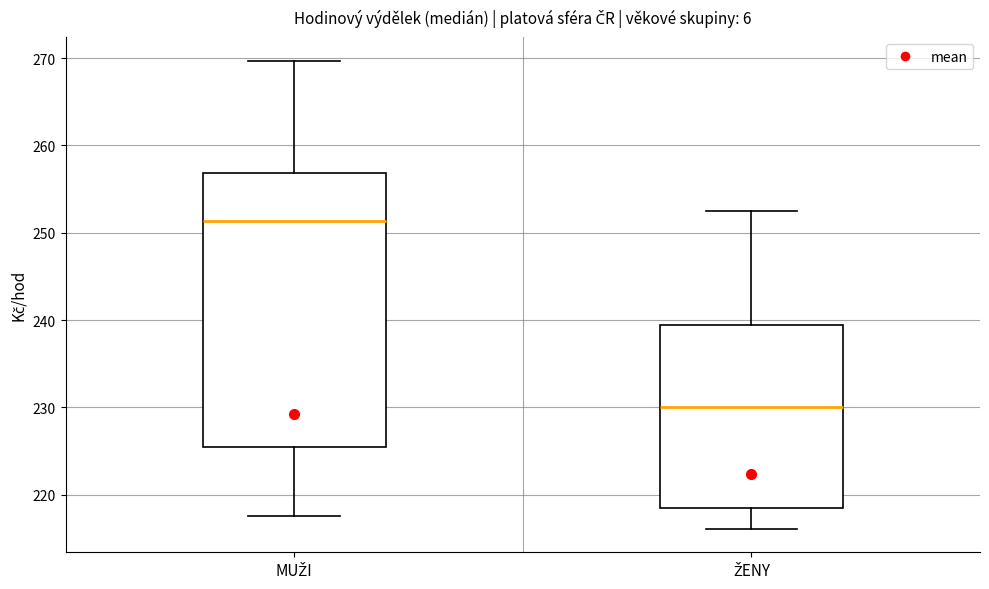

Reading left to right, read every box against the y-axis: the position of its median line, the range the box covers, and the ends of its whiskers. The values are not printed on the chart, so give them approximately, as read against the axis.

MUŽI: median 251, box 225 to 257, whiskers 218 to 270
ŽENY: median 230, box 218 to 239, whiskers 216 to 252